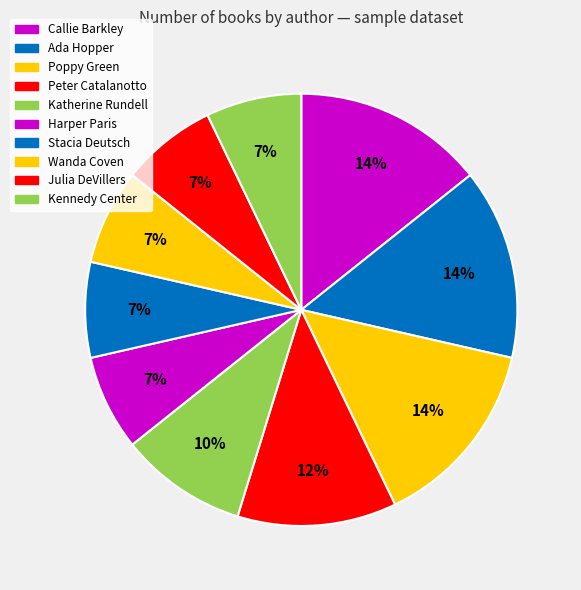

Count the number of slices in the pie.

10